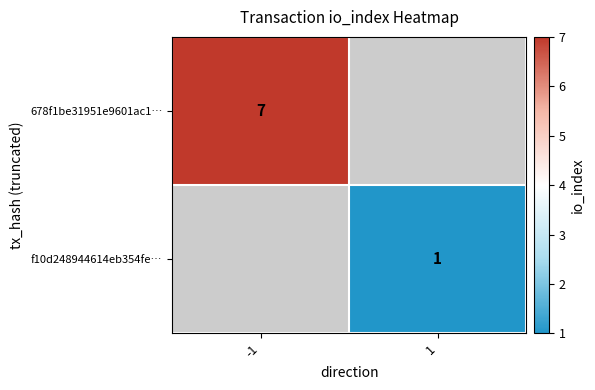

Is it true that 678f1be31951e9601ac1… equals 7 at -1?

True